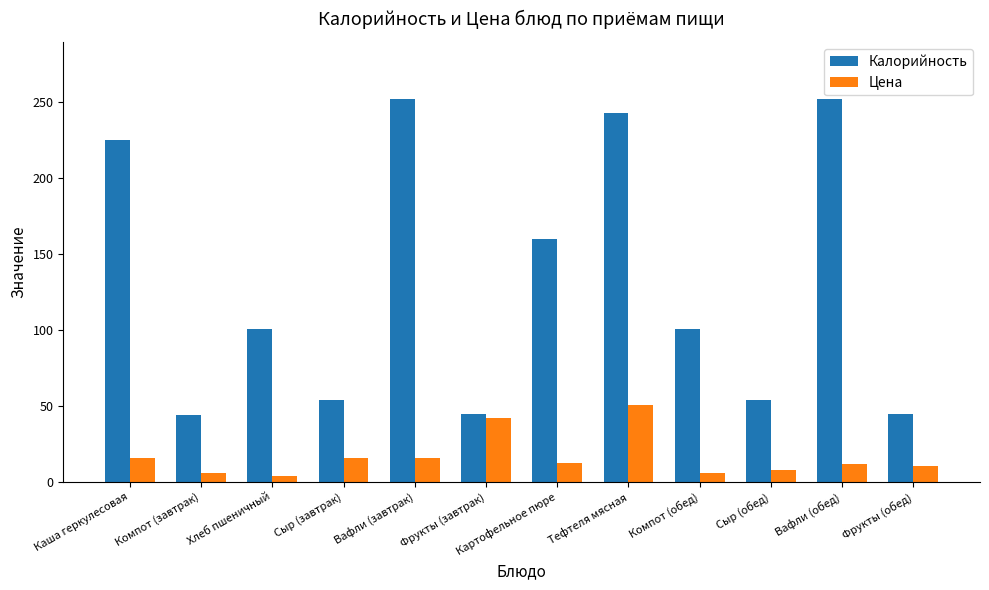

How many groups of bars are there?

12